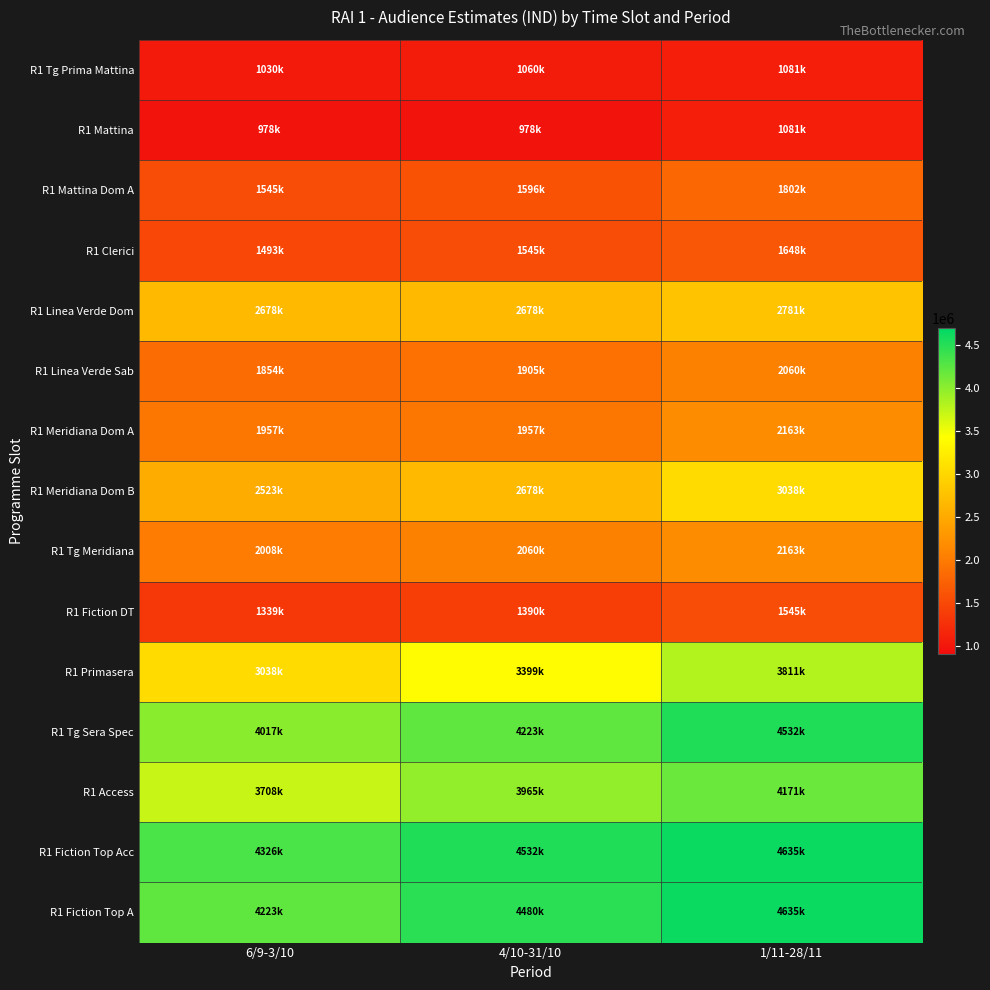

What is the smallest value displayed?

978500